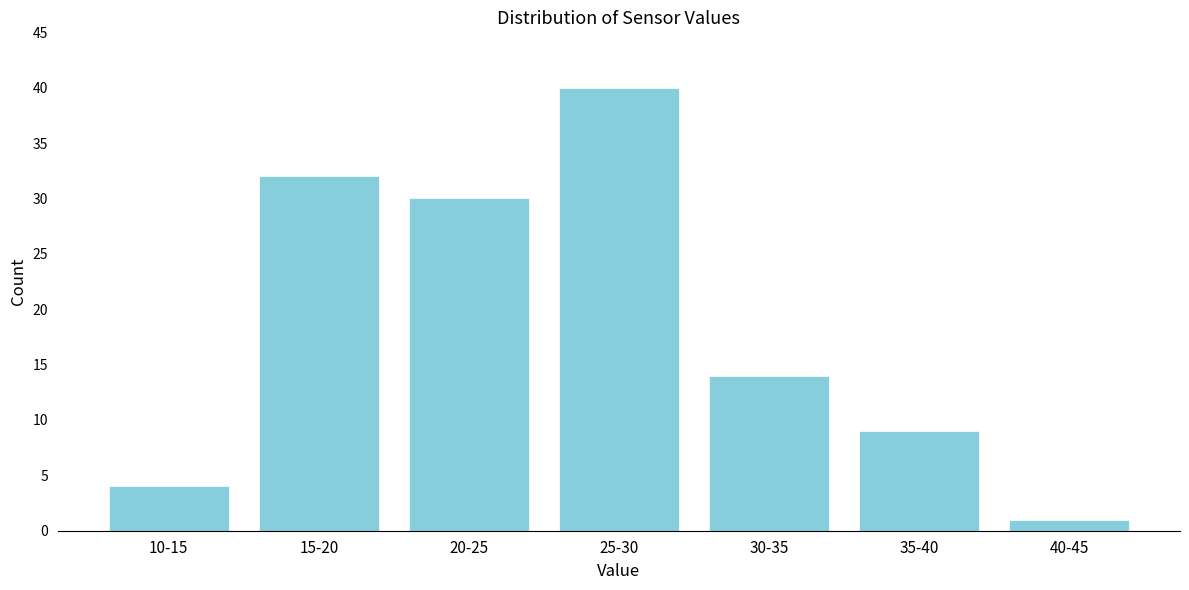

Reading right to left, list all the values displayed in this chart.

40-45=1	35-40=9	30-35=14	25-30=40	20-25=30	15-20=32	10-15=4